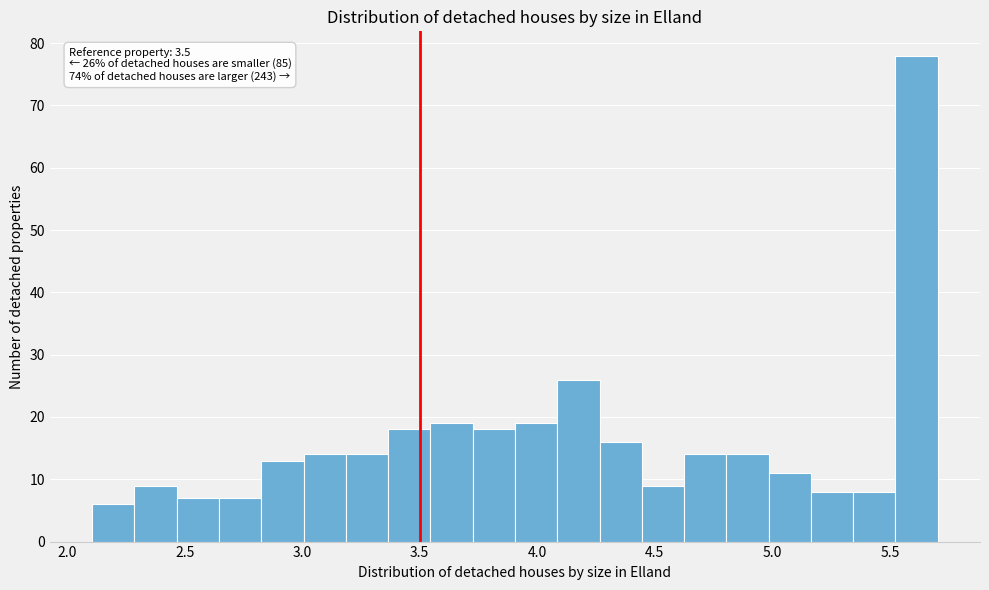

Read against the x-axis, roughly where is the centre of the tallest bar?

5.60